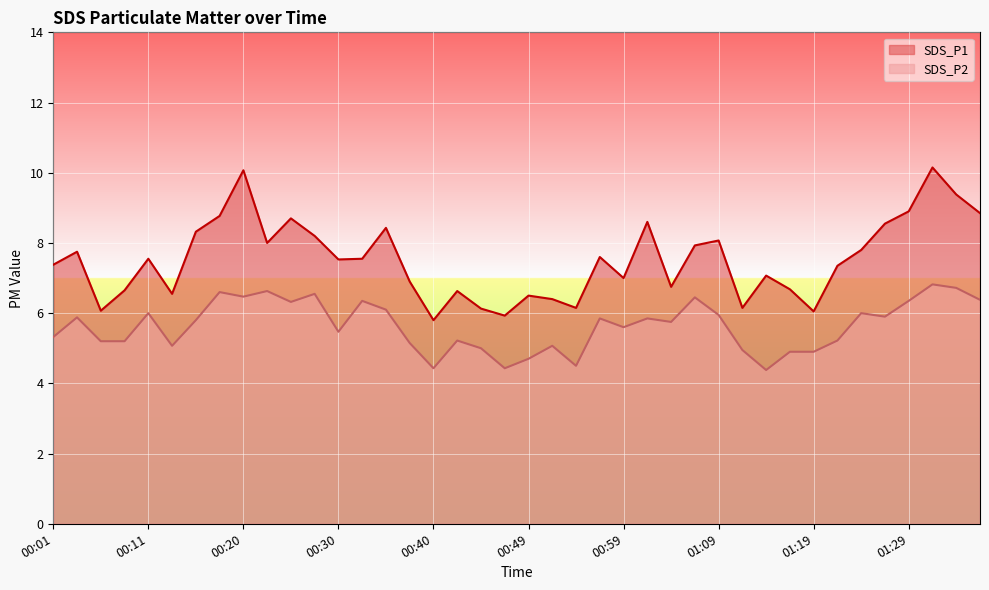

True or false: SDS_P1 has a value of 4.0 at 00:47.

False